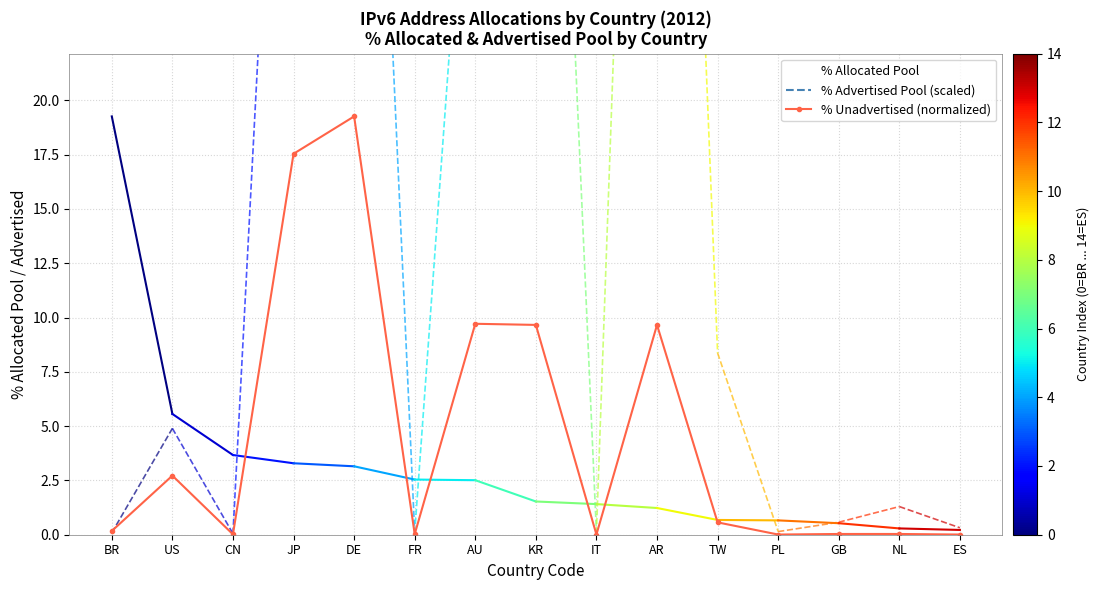

How many intersections are there between % Allocated Pool and % Unadvertised (normalized)?

6